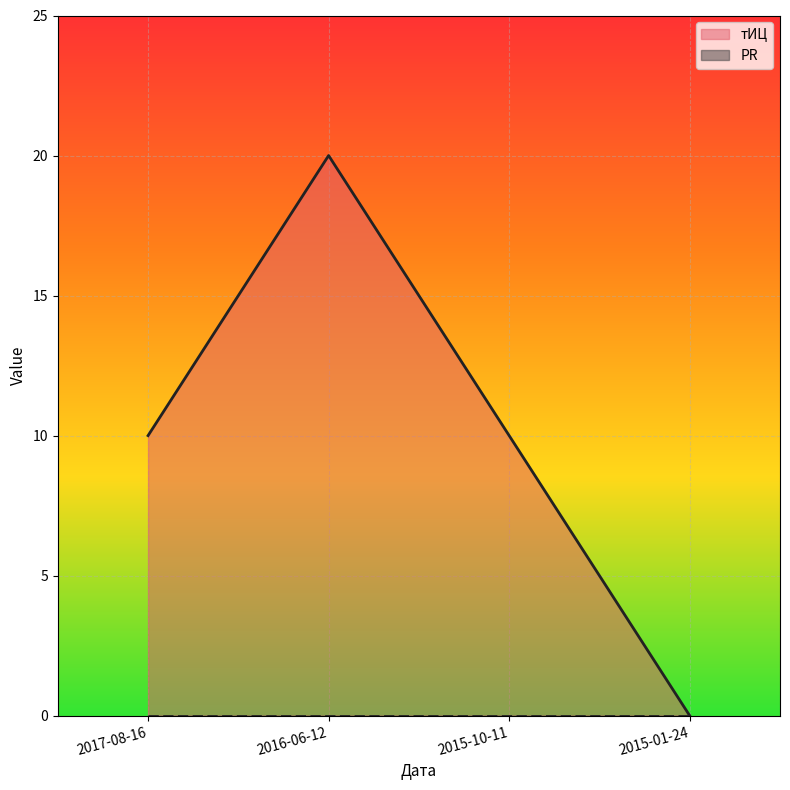

What is the maximum value shown in the chart?

20